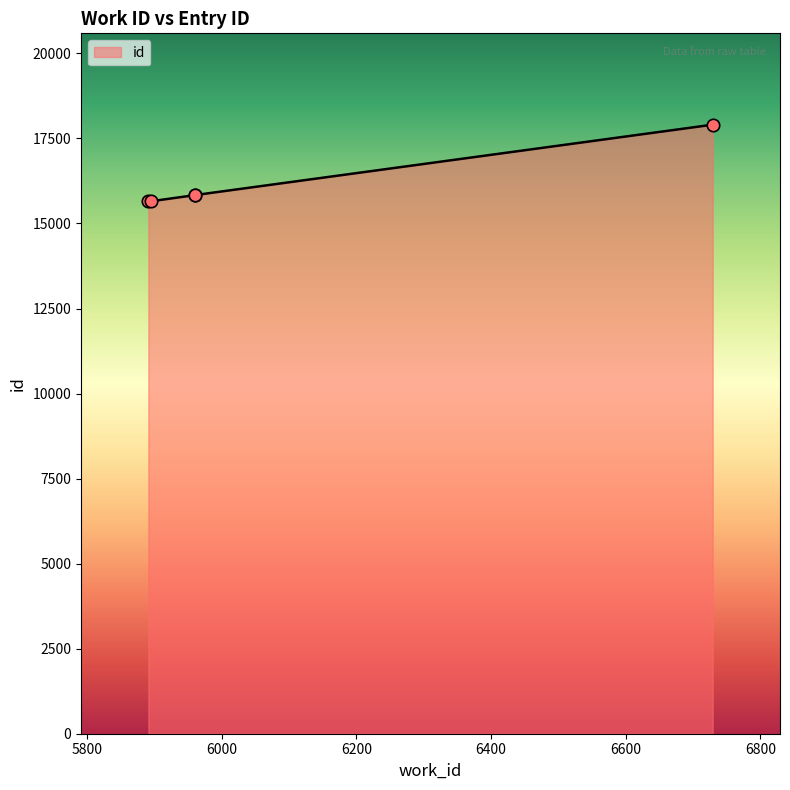

Between 5895 and 5960, which is larger?

5960